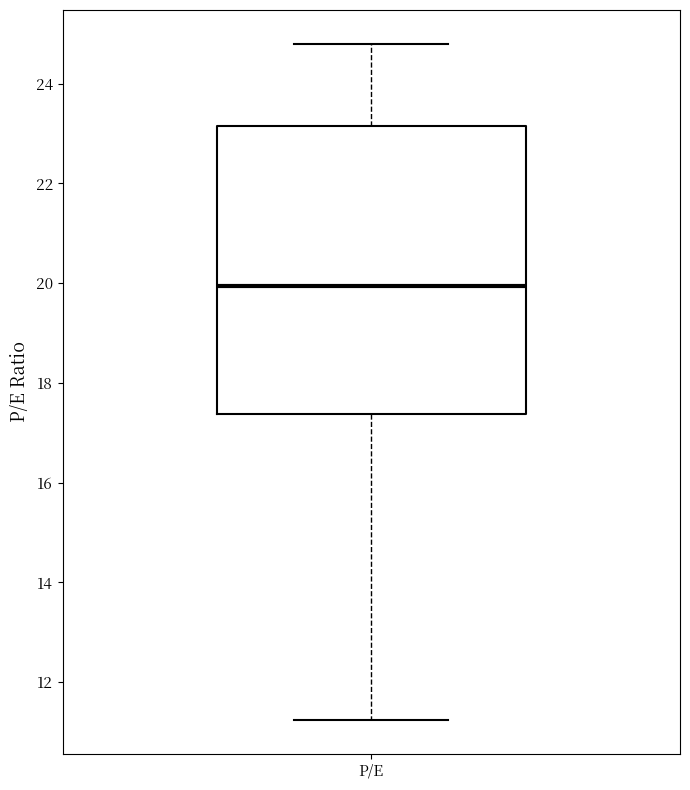

Where is the lower edge of the box for P/E on the y-axis? The values are not printed on the chart, so give them approximately, as read against the axis.

17.4